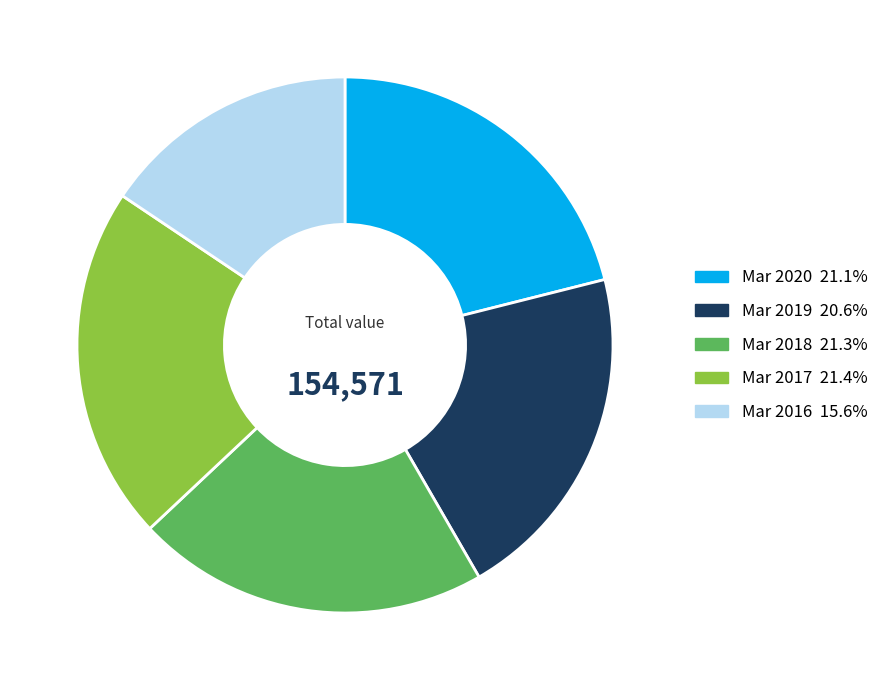

Between Mar 2016 and Mar 2017, which is larger?

Mar 2017